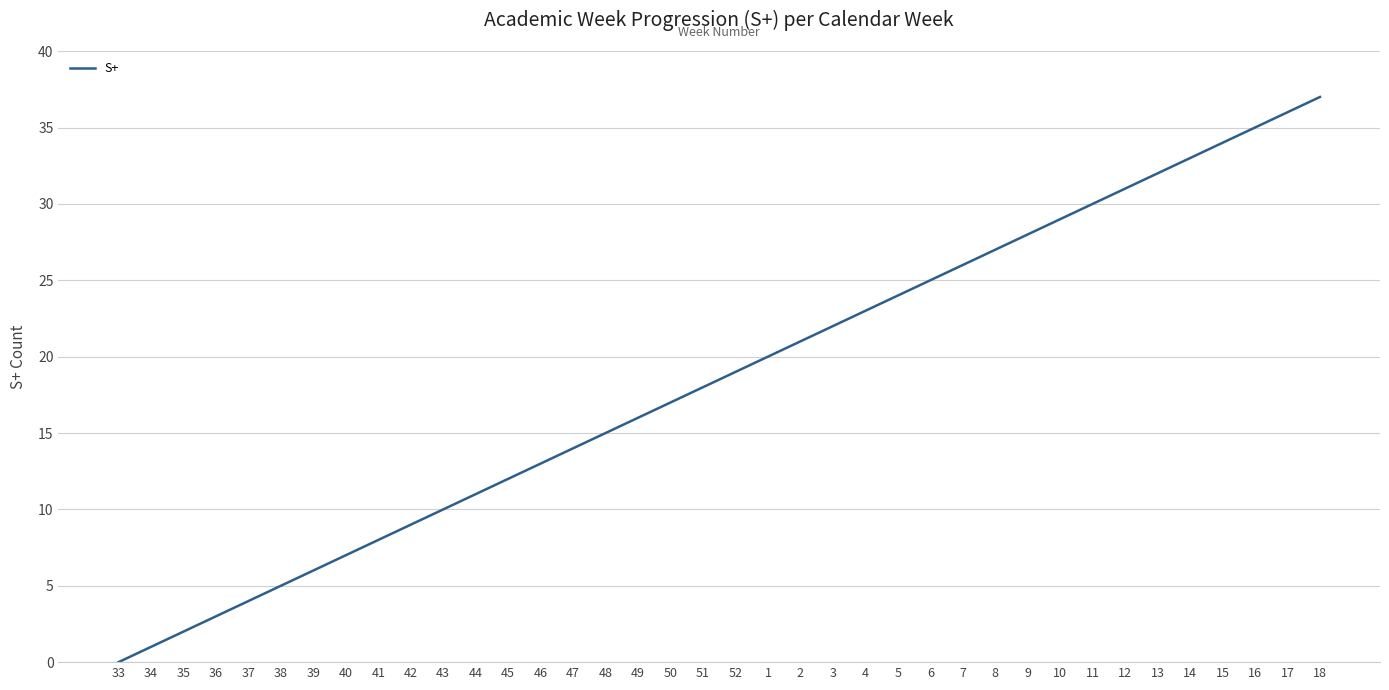

At which label is the value closest to 18?

51